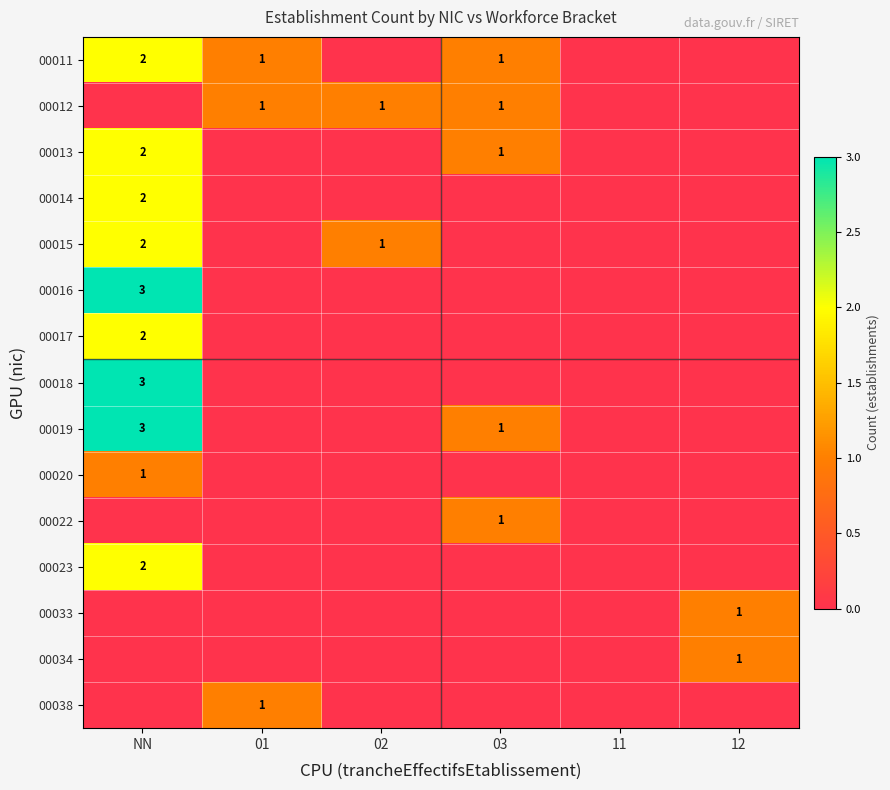

Is it true that 00014 equals 1 at NN?

False